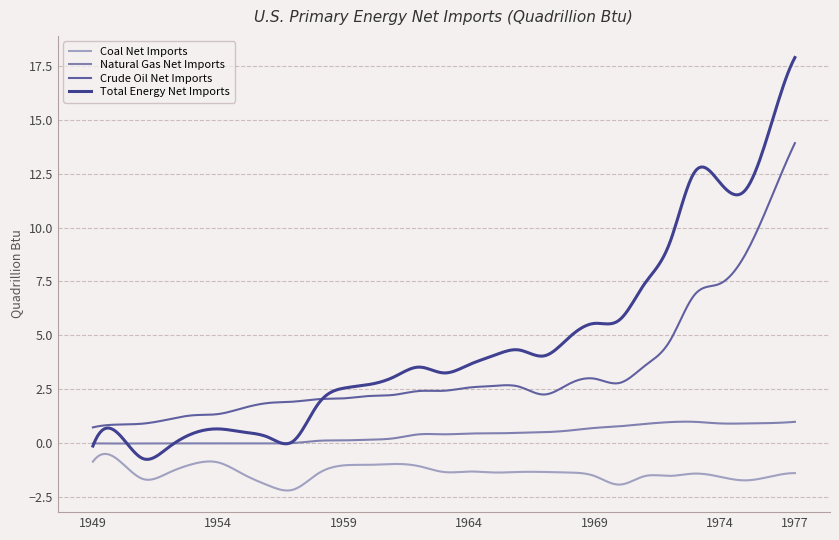

Which series has the widest spread of values?

Total Energy Net Imports